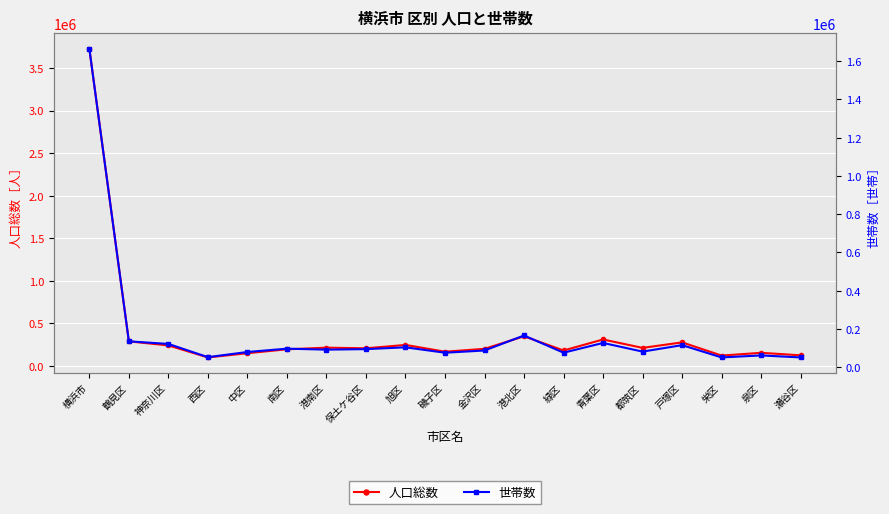

Is it true that 人口総数 equals 375949 at 鶴見区?

False